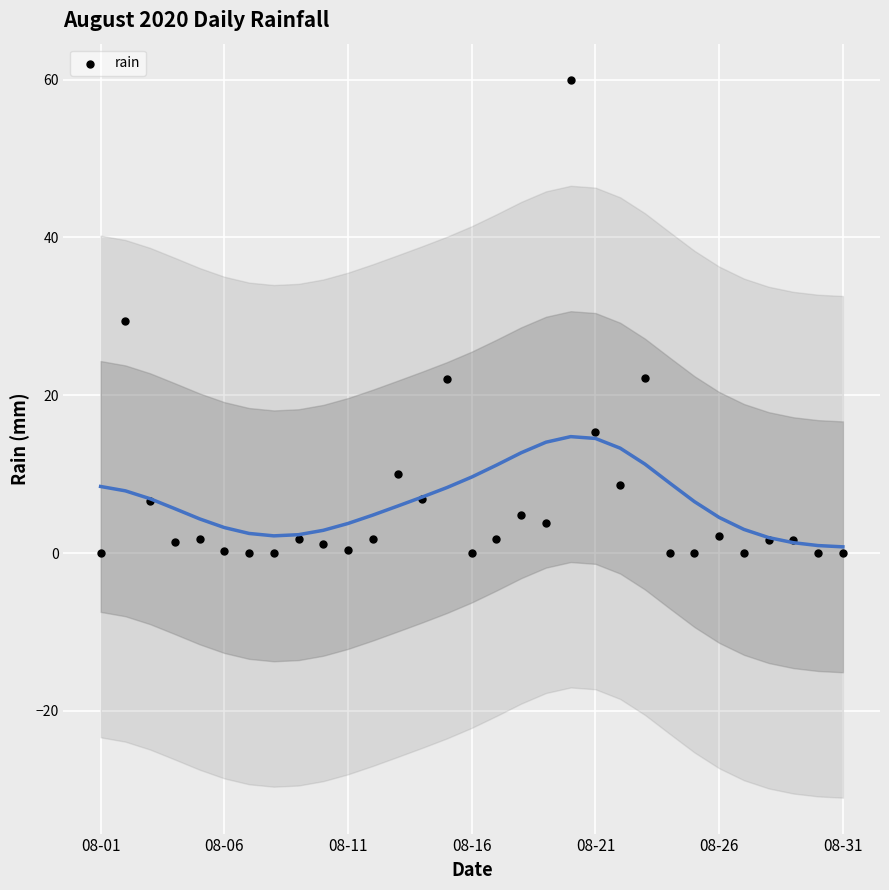

What is the range of Y values (max minus min)?

60.0